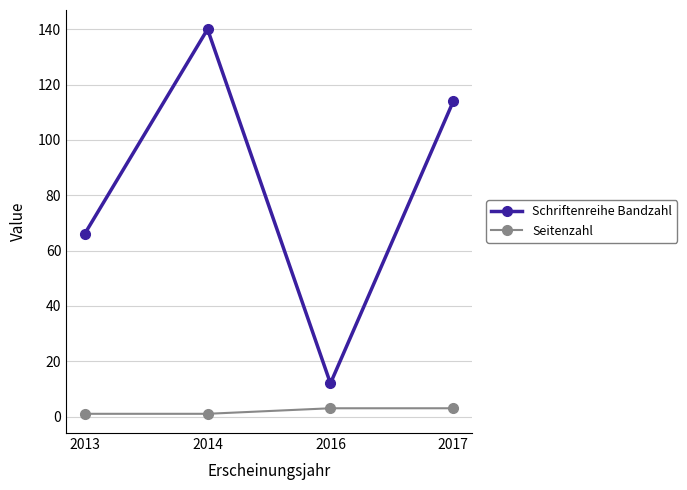

Rank the series by their average value, from highest to lowest.

Schriftenreihe Bandzahl, Seitenzahl